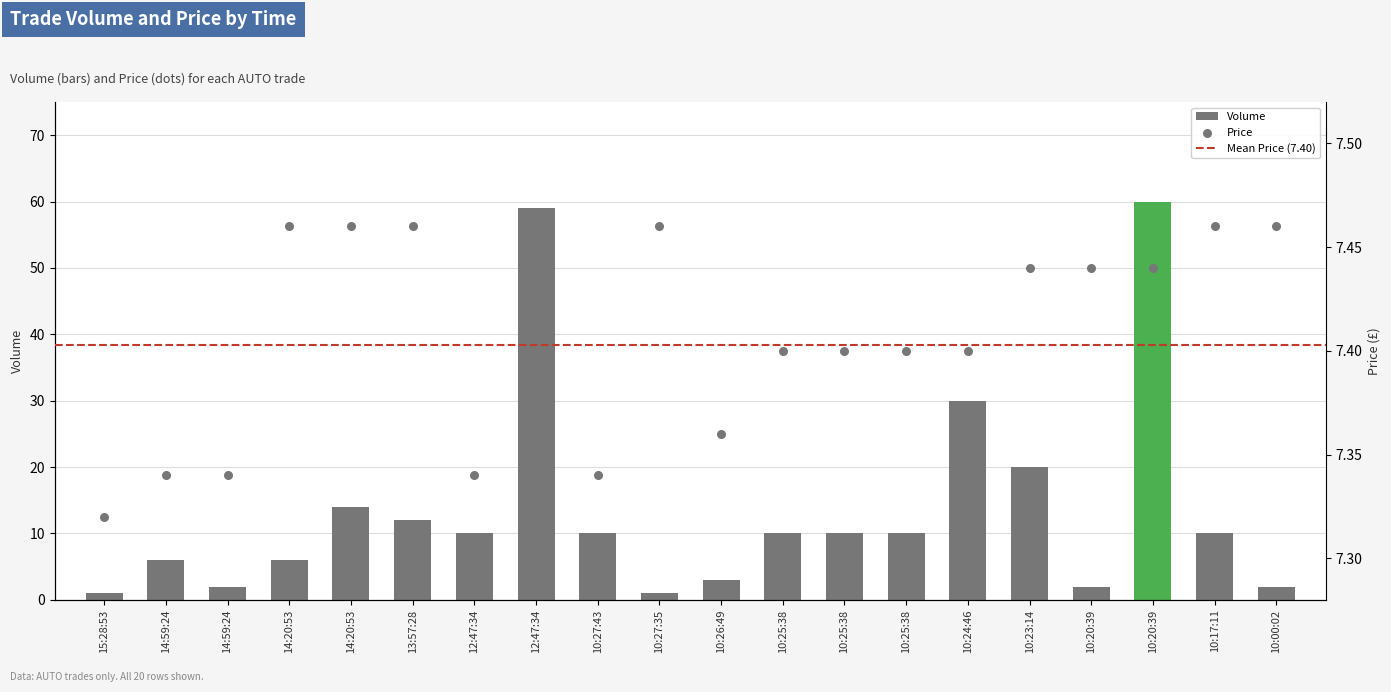

Which series contains the lowest Y value?

Volume